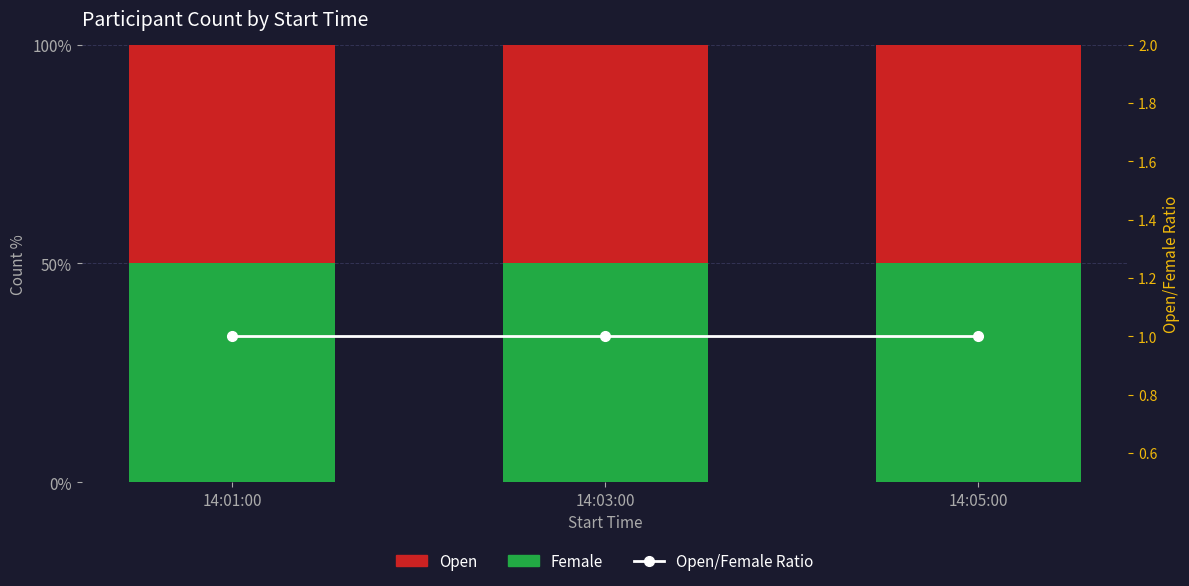

What is the minimum value shown in the chart?

1